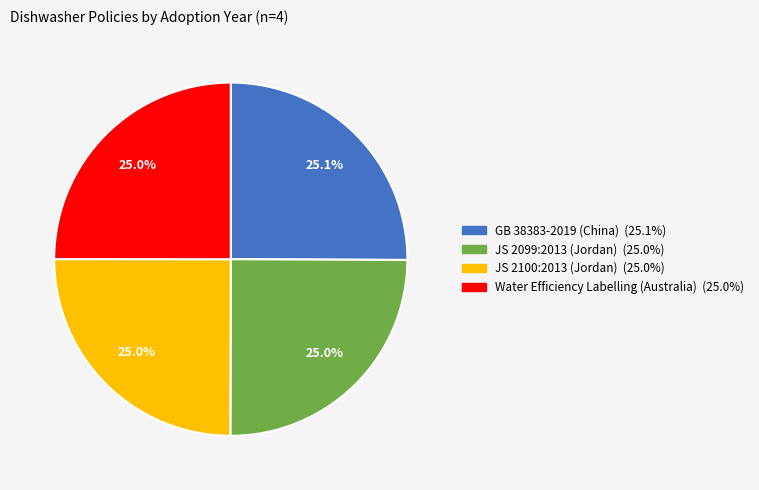

Approximately how many times larger is the value at Water Efficiency Labelling (Australia) compared to JS 2100:2013 (Jordan)?

1.0